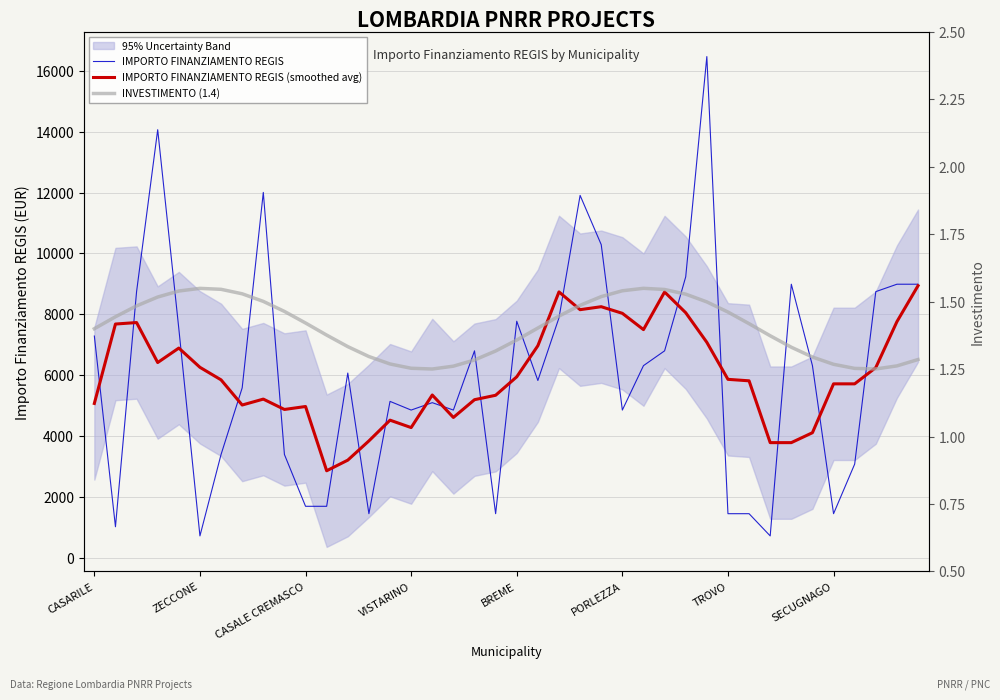

What is the average value of the IMPORTO FINANZIAMENTO REGIS (smoothed avg) series?

6013.9